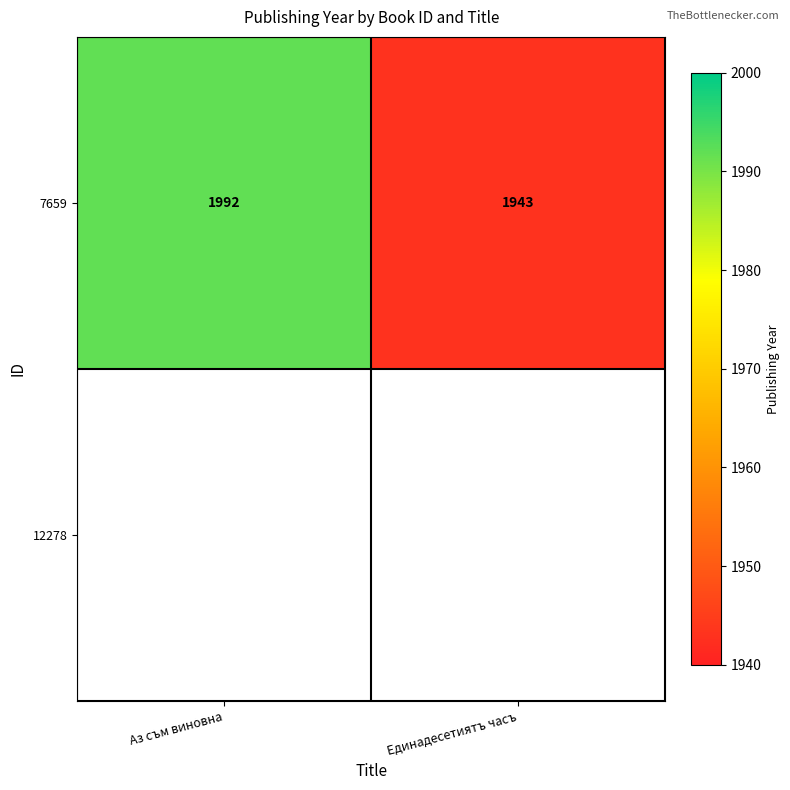

Which category has the lowest value across all series?

Единадесетиятъ часъ